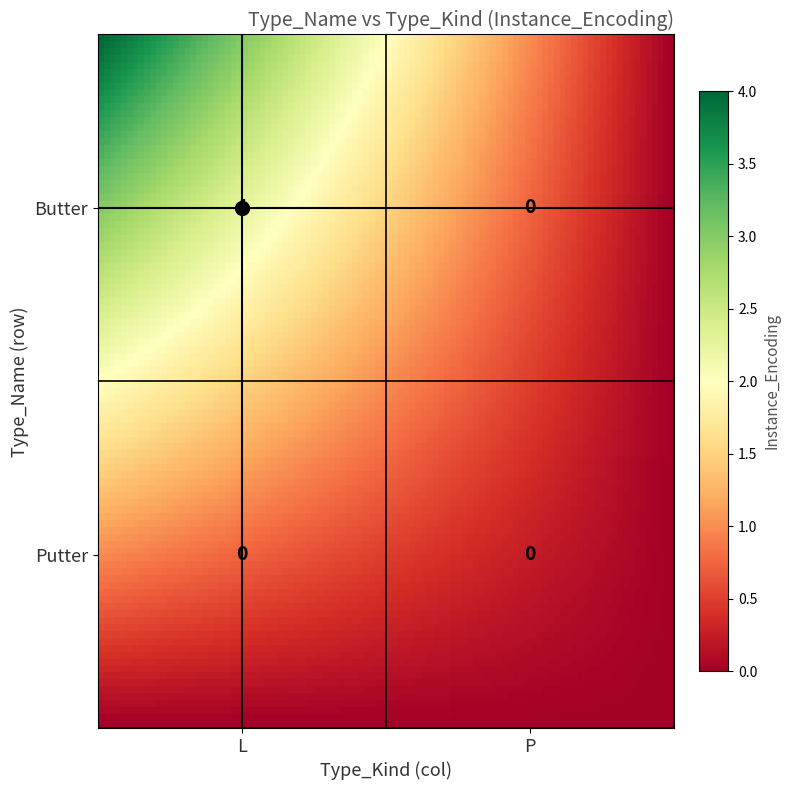

Which series has the widest spread of values?

Butter